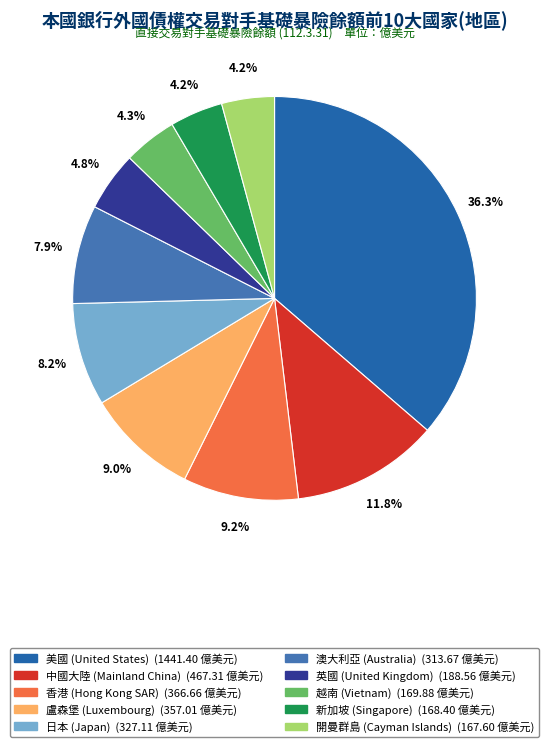

How many slices are in this pie chart?

10